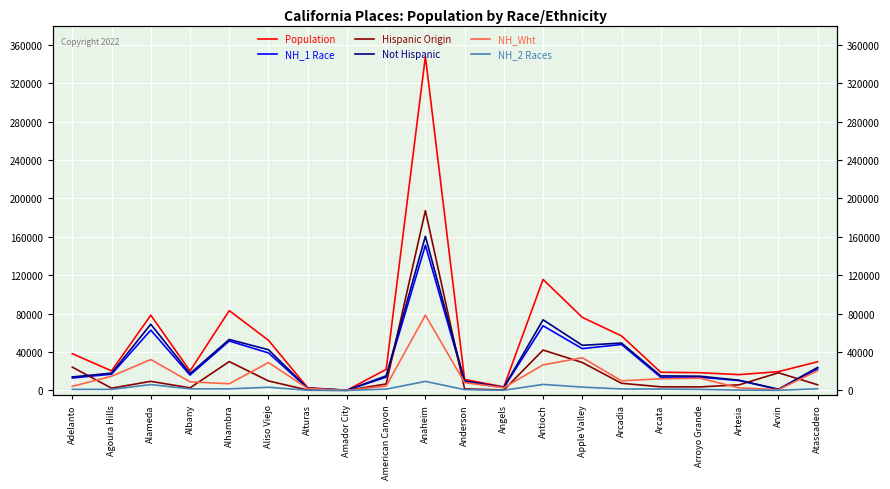

Between Arcata and Albany, which is larger?

Albany